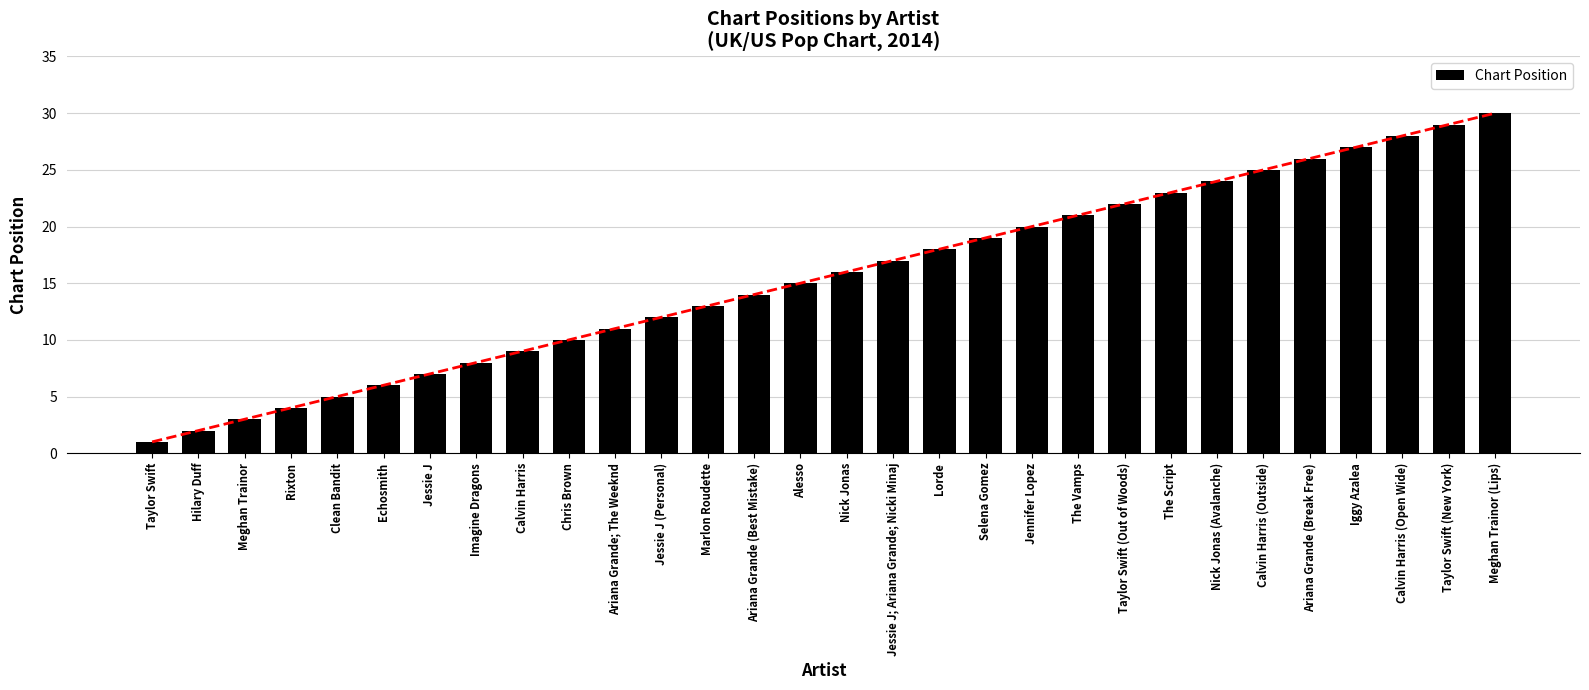

Approximately how many times larger is the value at Calvin Harris compared to Jessie J?

1.3